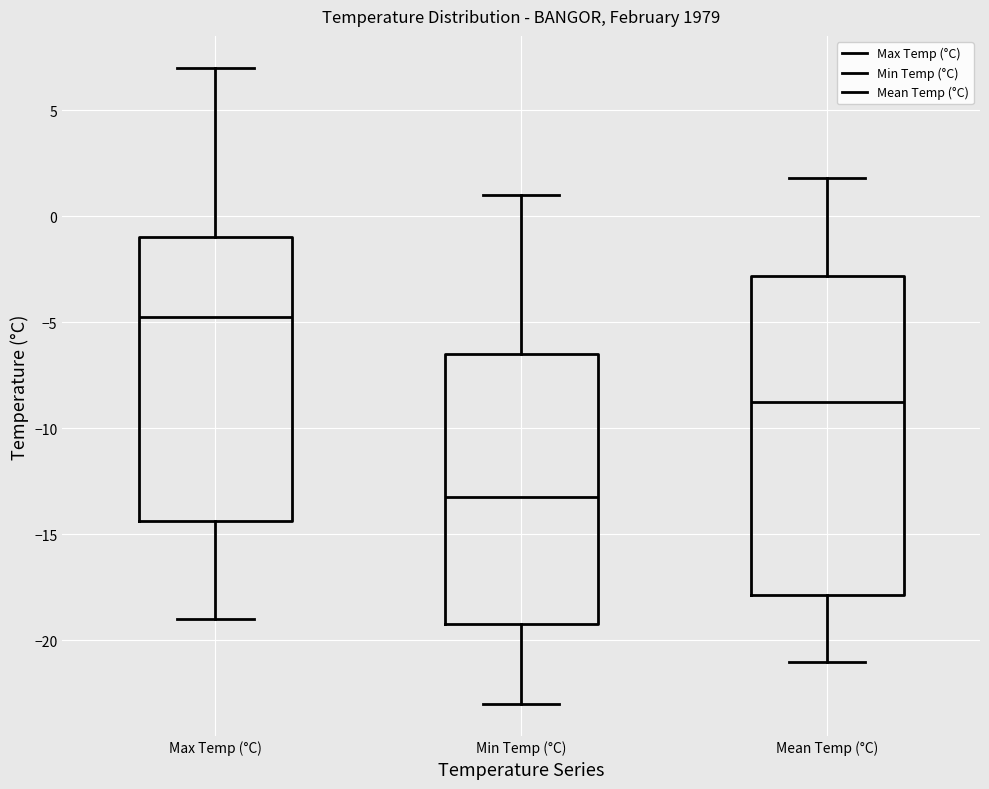

Where does the median line of the box for Mean Temp (°C) sit on the y-axis? The values are not printed on the chart, so give them approximately, as read against the axis.

-8.5